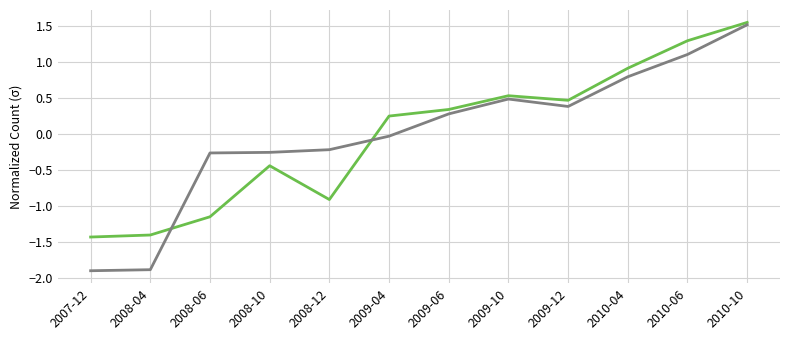

What is the total value across all series at 2010-06?

2.4